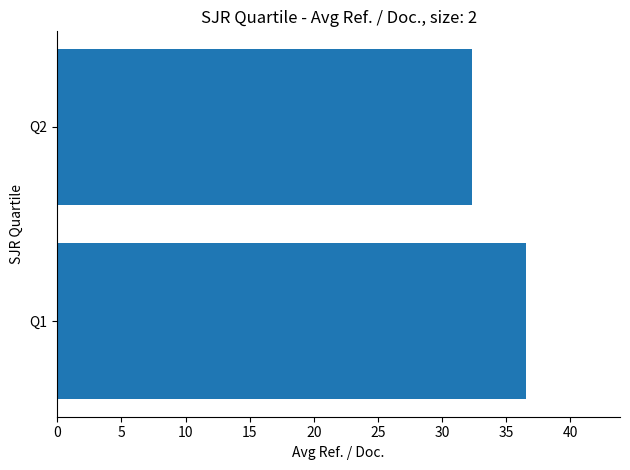

Reading bottom to top, transcribe all the data shown in this chart.

36.6	32.3